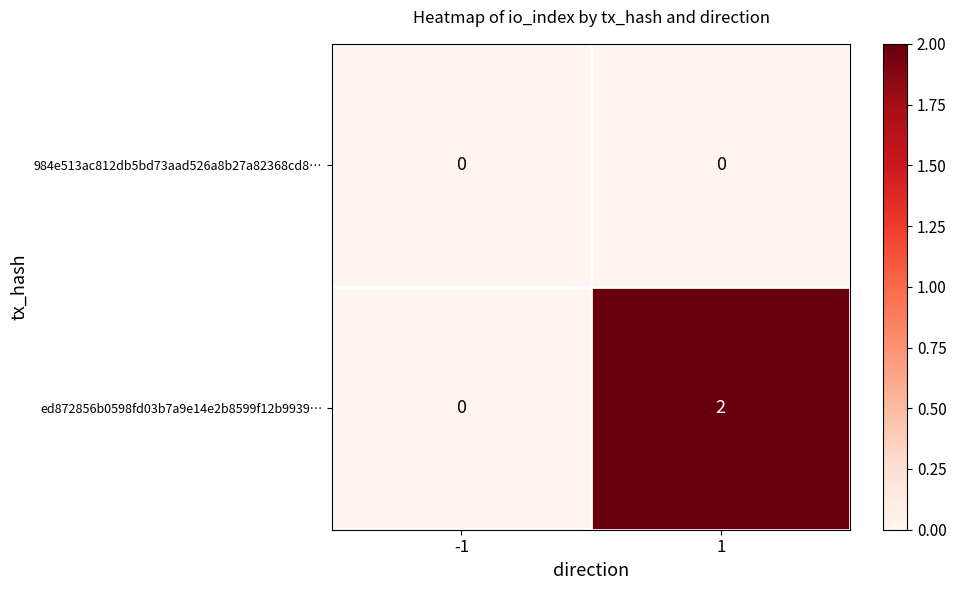

Which series has the largest total across all categories?

ed872856b0598fd03b7a9e14e2b8599f12b9939…